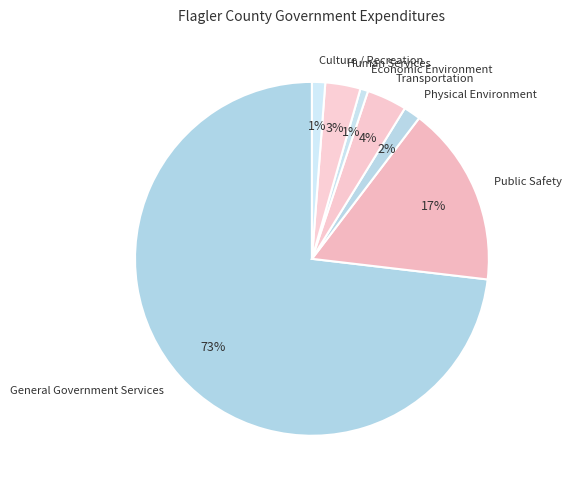

Is it true that Transportation is 16% of the pie?

False